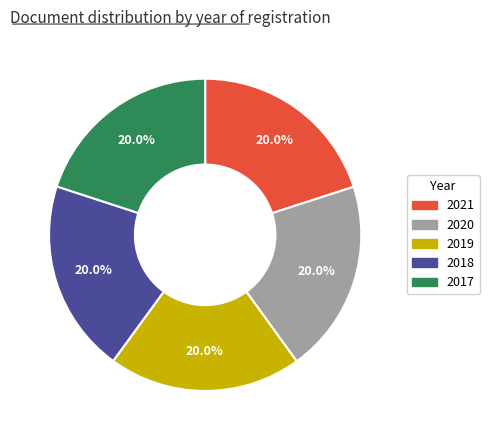

What percentage do 2017 and 2020 together represent?

40.0%